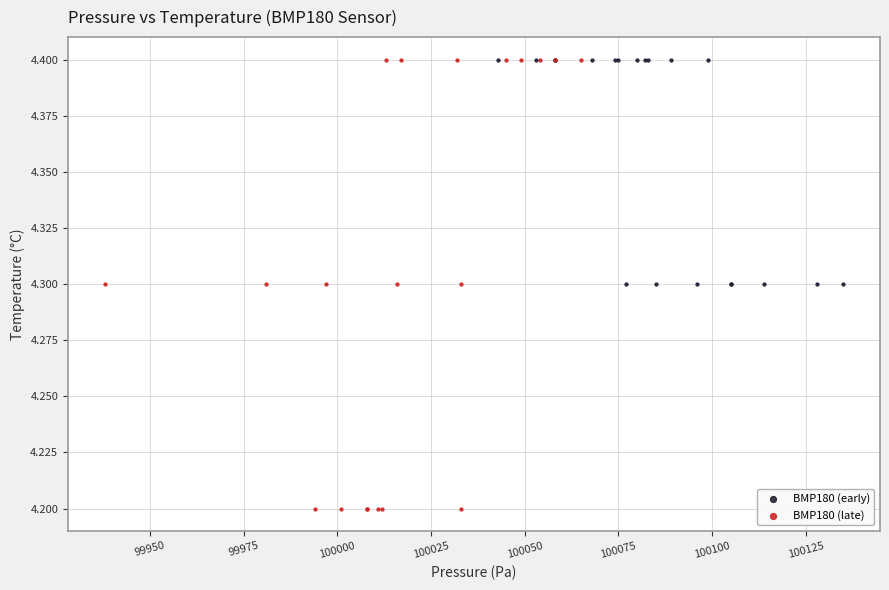

Which series reaches the minimum Y coordinate?

BMP180 (late)